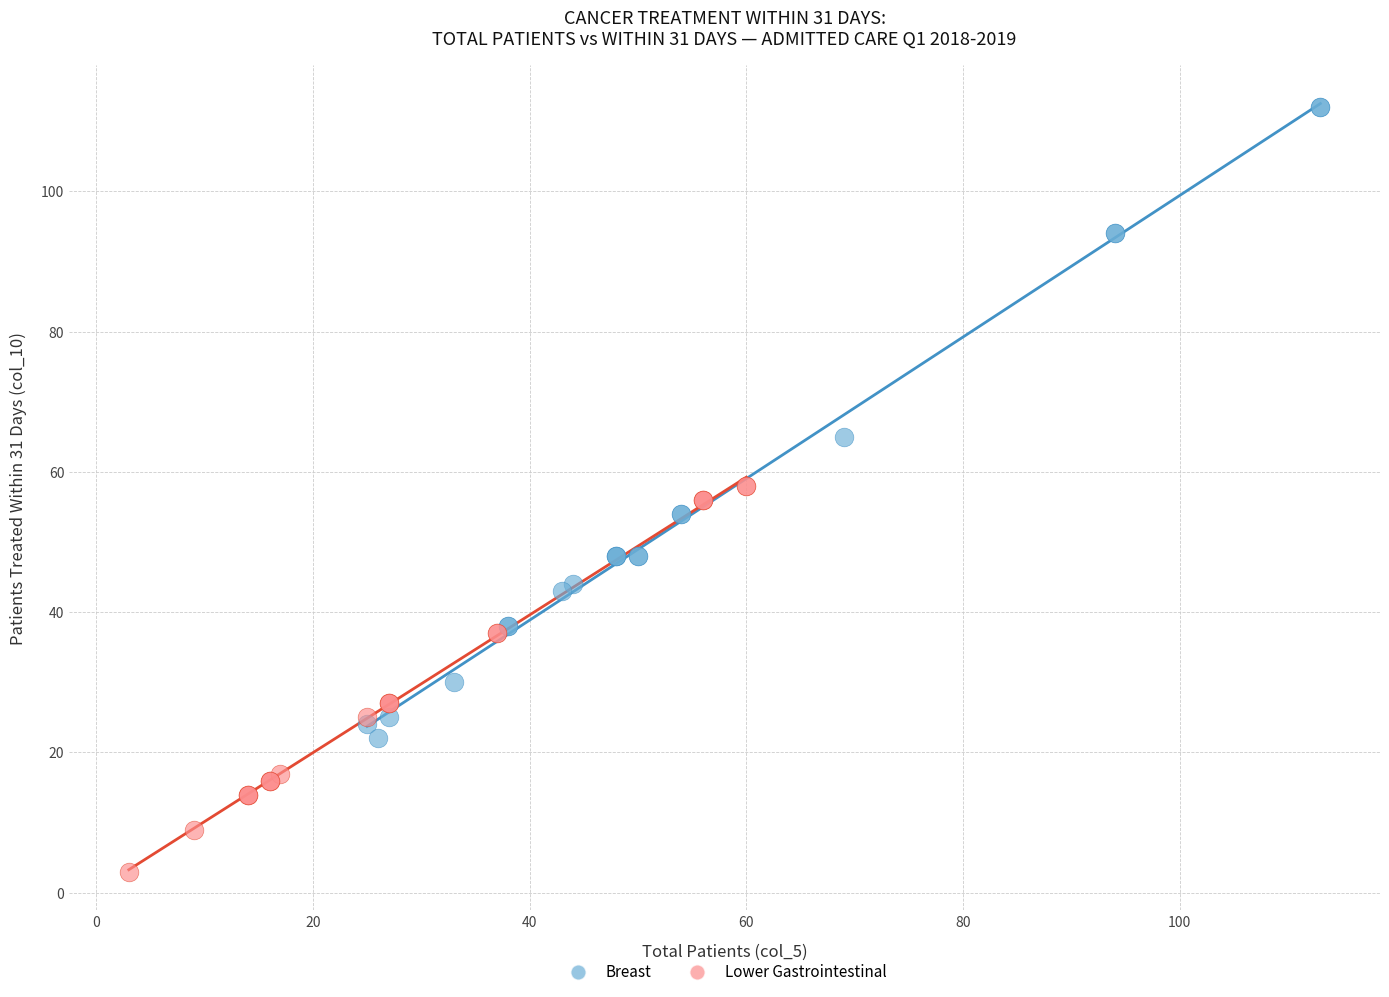

Which series reaches the maximum Y coordinate?

Breast